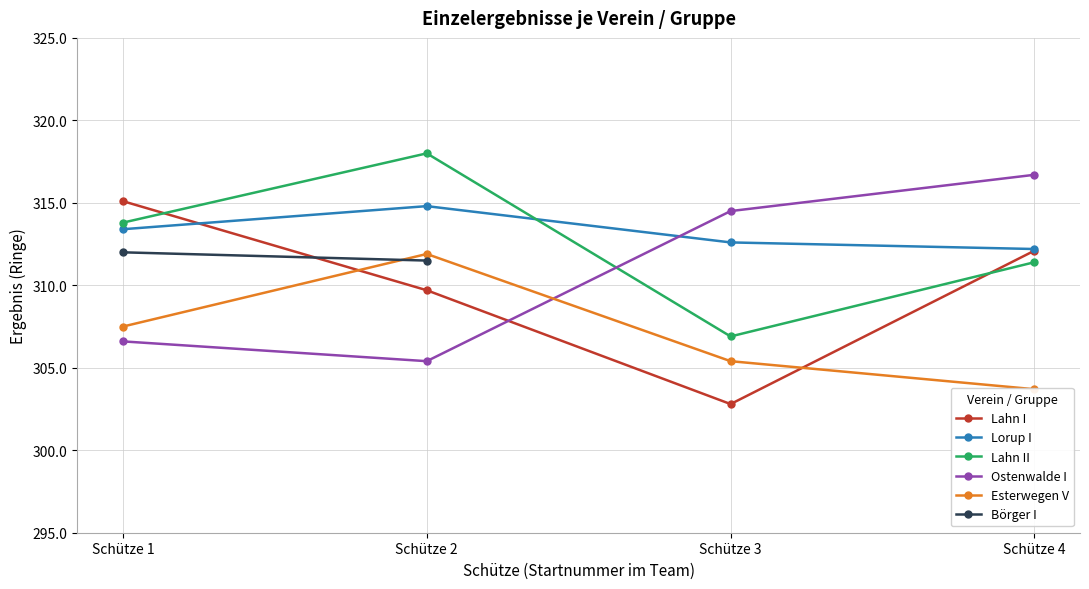

Which category has the highest value in the Ostenwalde I series?

Schütze 4